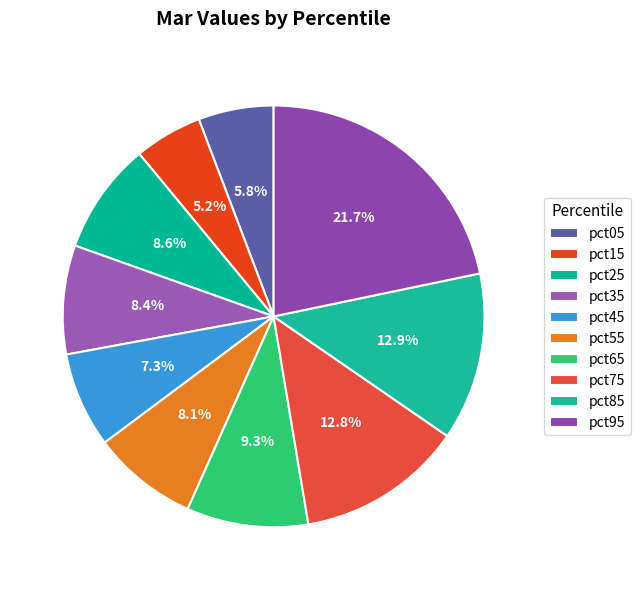

To the nearest percent, what percentage of the pie is pct05?

6%